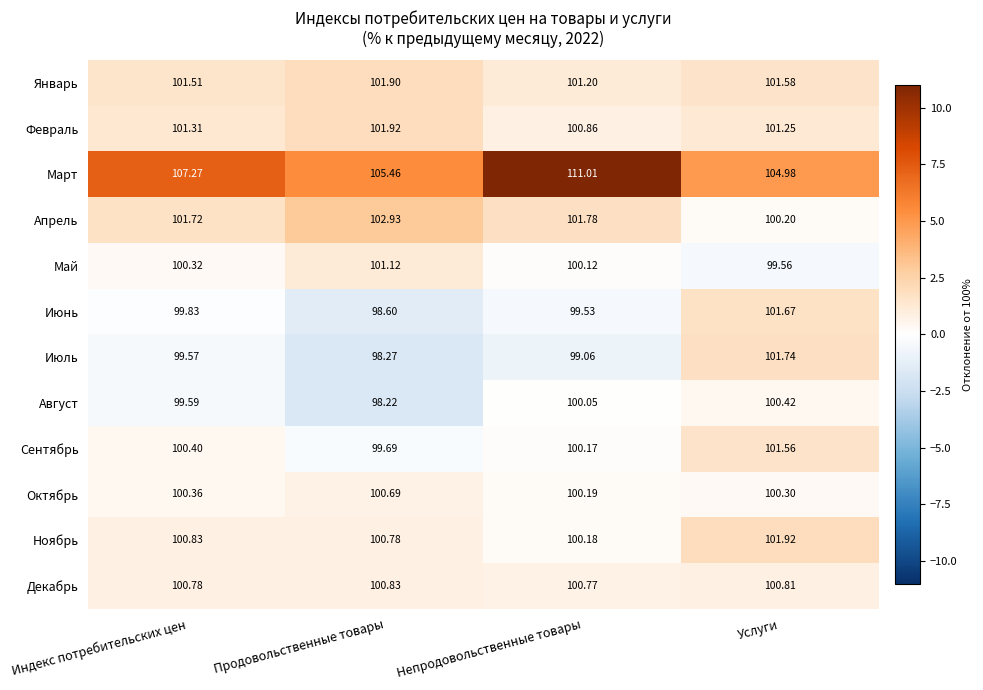

Where is Апрель nearest to the value 101?

Индекс потребительских цен